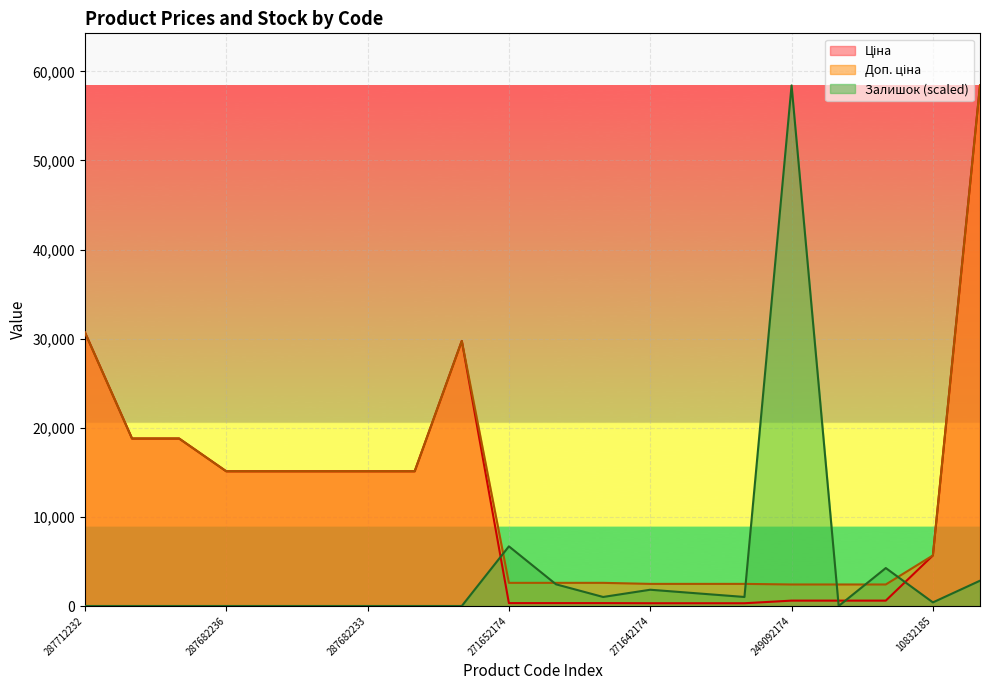

True or false: Доп. ціна and Ціна cross at least once.

False